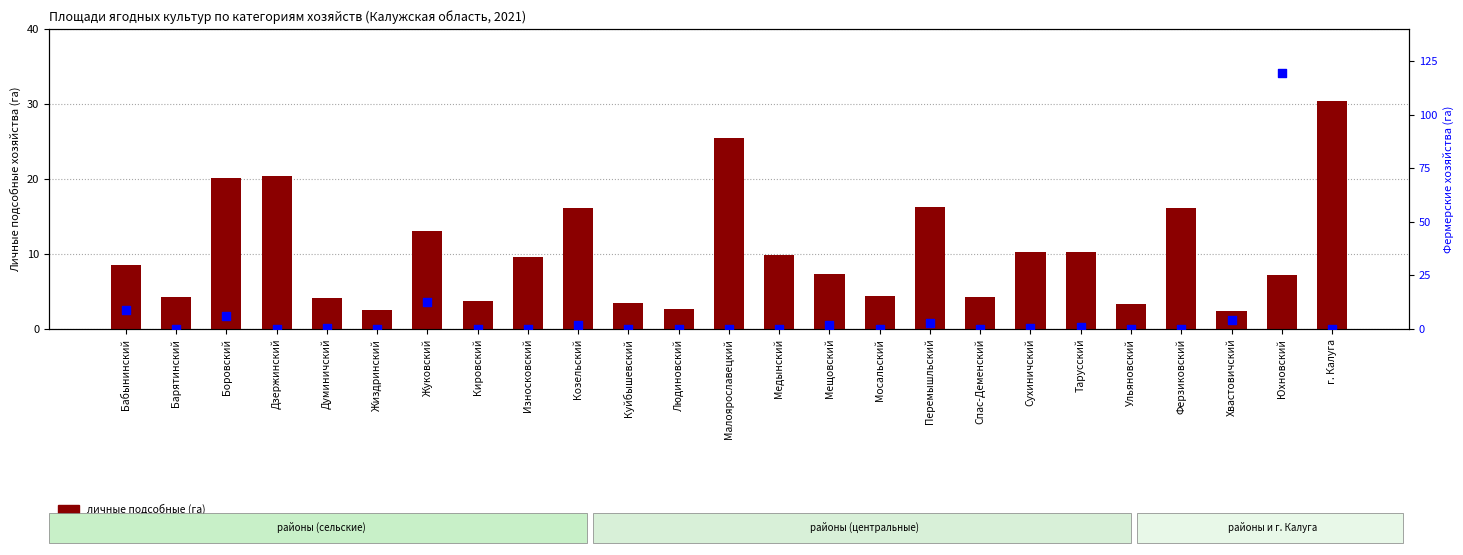

At which category is the sum across all series the highest?

Юхновский